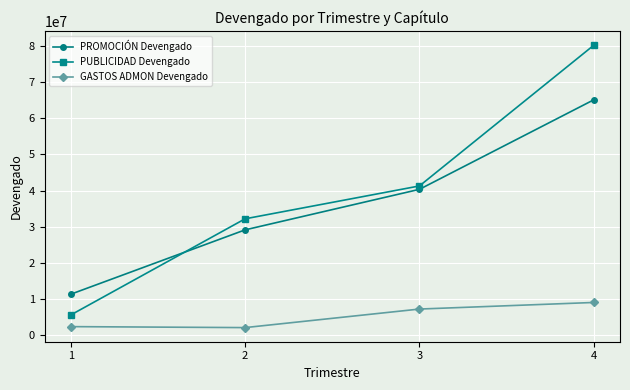

What is the total value across all series at 4?

154308957